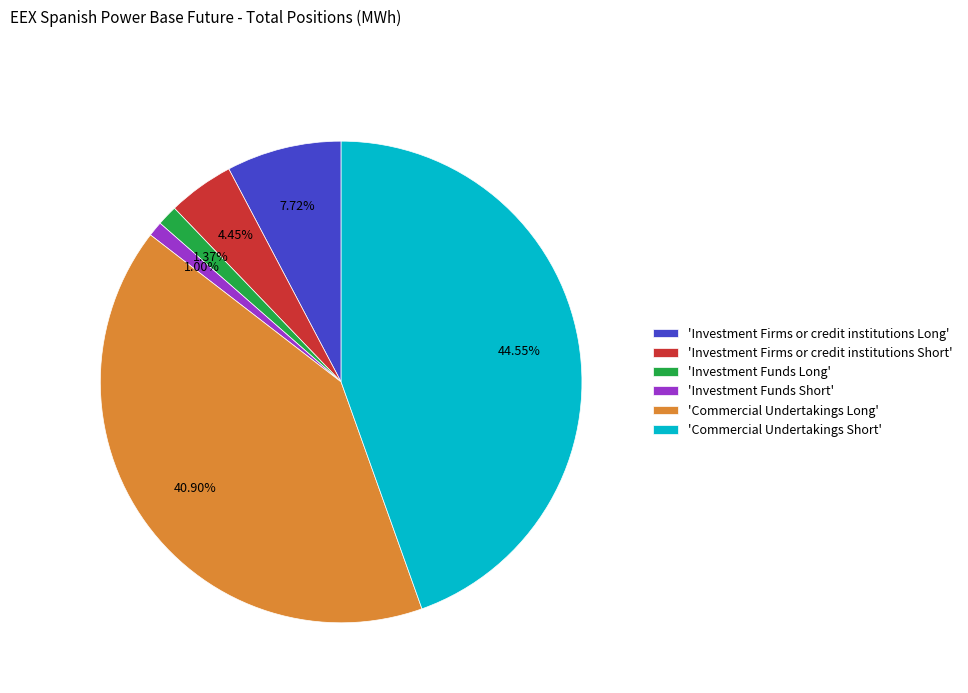

Which category has the biggest portion of the pie?

'Commercial Undertakings Short'